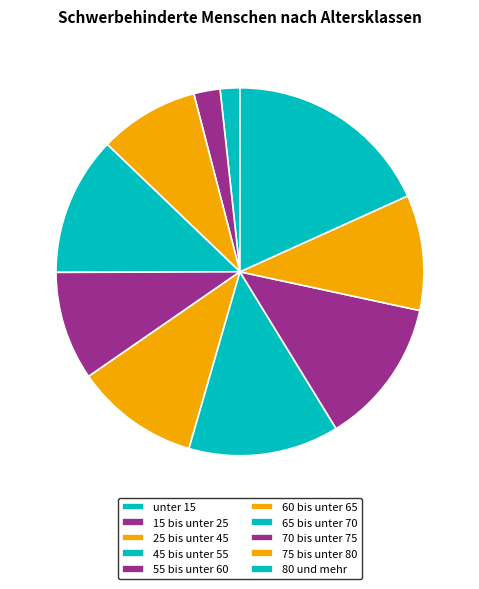

Rank the categories by value from highest to lowest.

80 und mehr, 65 bis unter 70, 70 bis unter 75, 45 bis unter 55, 60 bis unter 65, 75 bis unter 80, 55 bis unter 60, 25 bis unter 45, 15 bis unter 25, unter 15